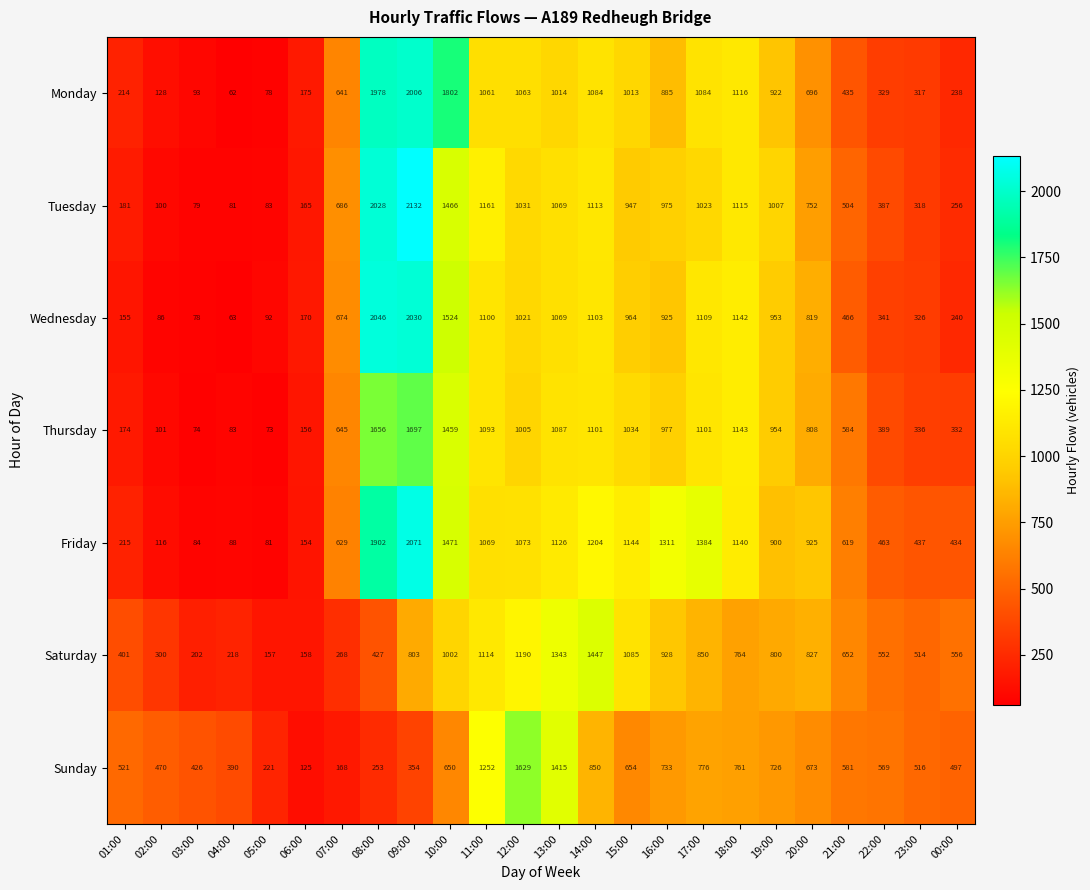

What is the sum of the Tuesday values at 07:00 and 13:00?

1755